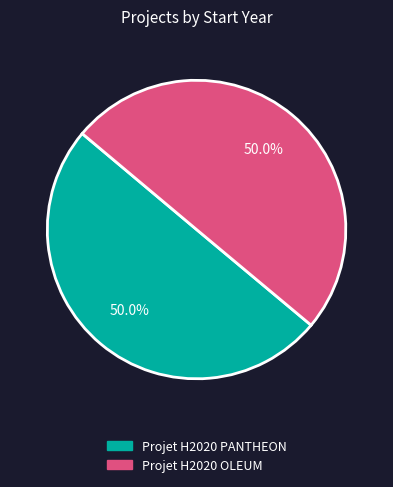

What is the ratio of the value at Projet H2020 OLEUM to the value at Projet H2020 PANTHEON?

1.0